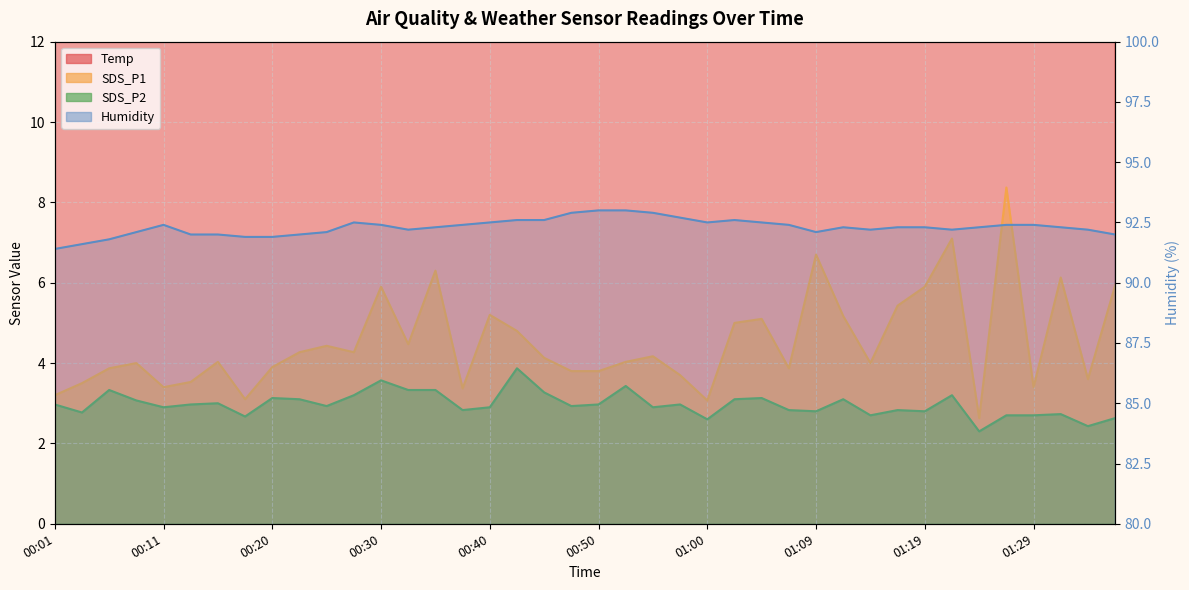

At how many categories does at least one series exceed 34?

40